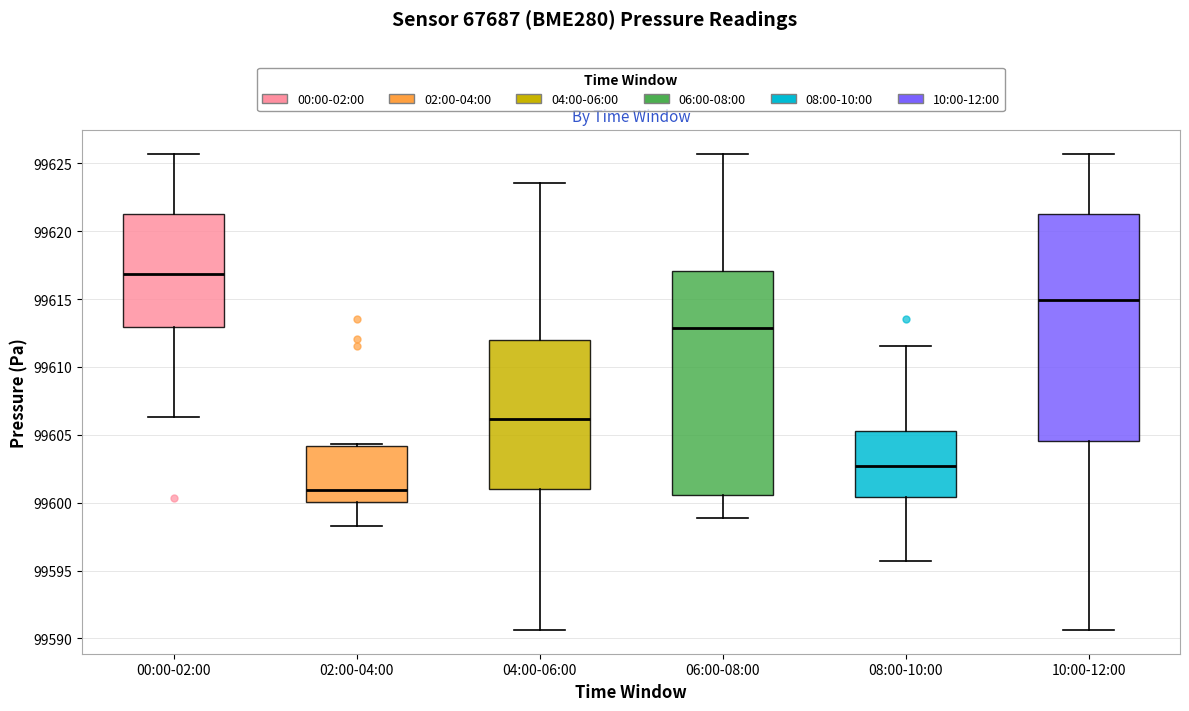

Reading left to right, transcribe this box plot: for each box, give where its median line is, the range the box spans, and where its two whiskers end, as read against the y-axis. The values are not printed on the chart, so give them approximately, as read against the axis.

00:00-02:00: median 99617.0, box 99613.0 to 99621.0, whiskers 99606.5 to 99625.5
02:00-04:00: median 99601.0, box 99600.0 to 99604.0, whiskers 99598.5 to 99604.5
04:00-06:00: median 99606.0, box 99601.0 to 99612.0, whiskers 99590.5 to 99623.5
06:00-08:00: median 99613.0, box 99600.5 to 99617.0, whiskers 99599.0 to 99625.5
08:00-10:00: median 99602.5, box 99600.5 to 99605.5, whiskers 99595.5 to 99611.5
10:00-12:00: median 99615.0, box 99604.5 to 99621.0, whiskers 99590.5 to 99625.5